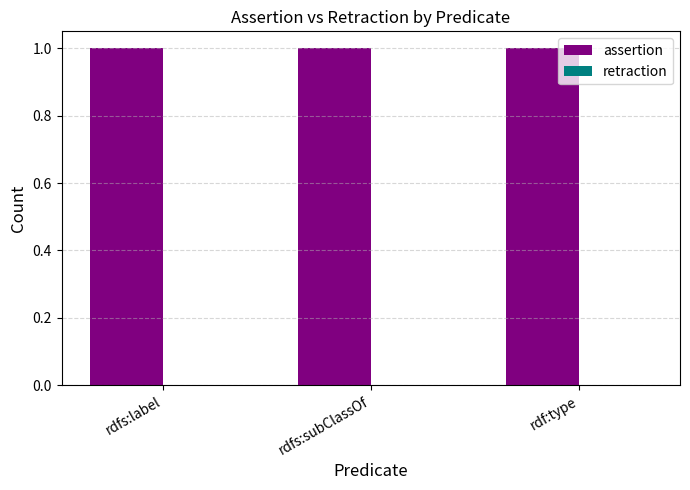

Reading left to right, list all the values displayed in this chart.

assertion: rdfs:label=1	rdfs:subClassOf=1	rdf:type=1
retraction: rdfs:label=0	rdfs:subClassOf=0	rdf:type=0